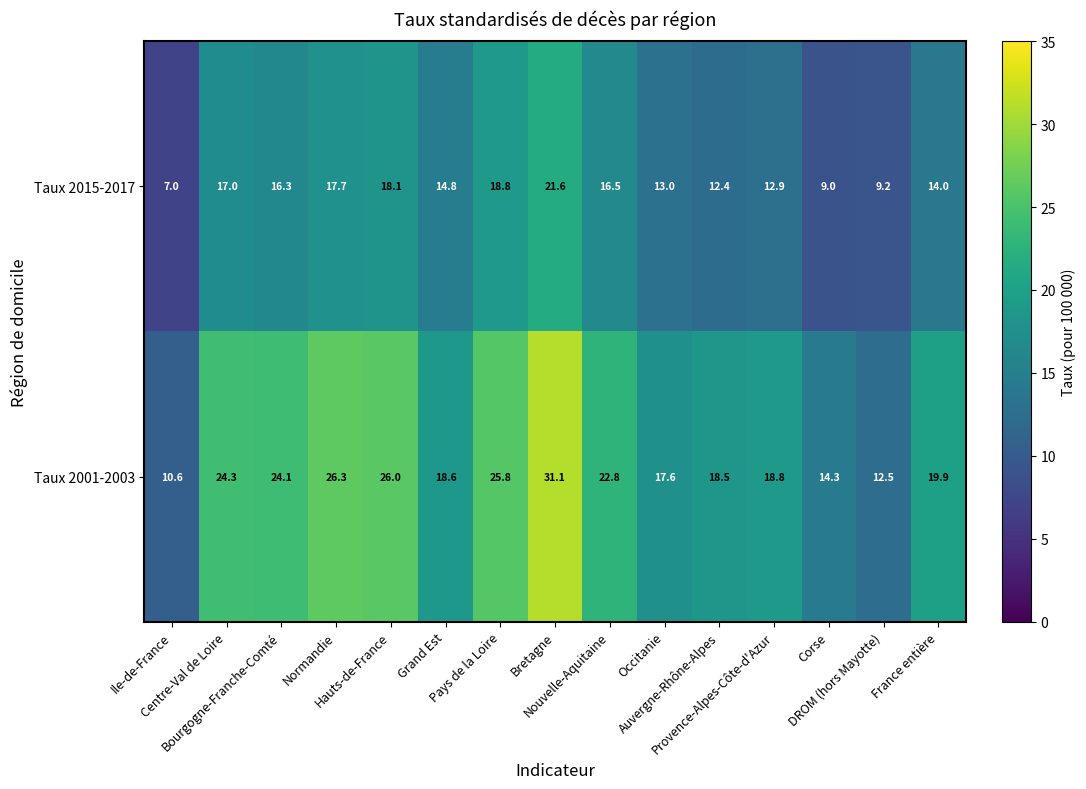

How many distinct data groups are displayed?

2